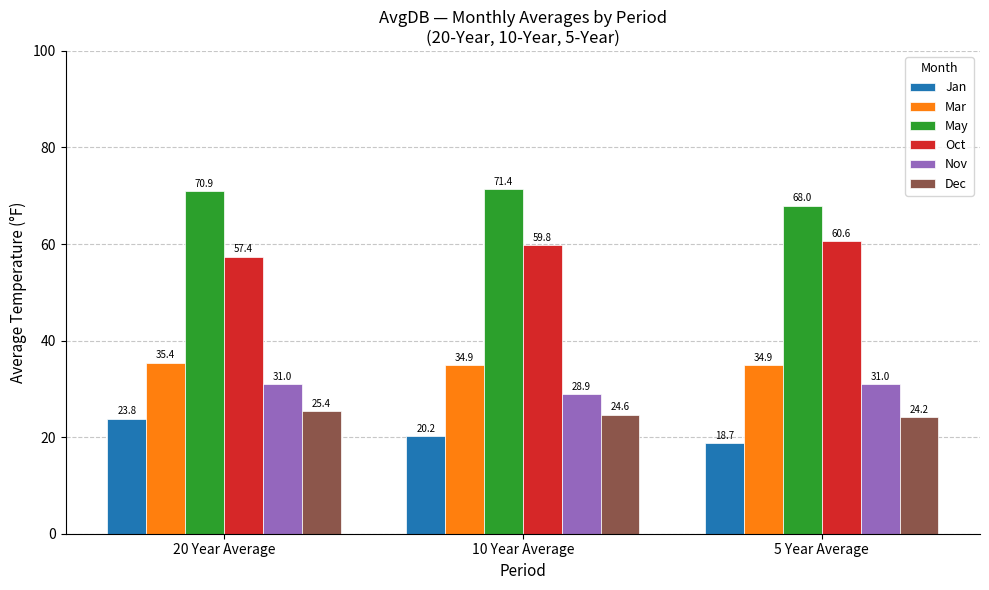

Reading left to right, transcribe all the data shown in this chart.

Jan: 20 Year Average=23.8	10 Year Average=20.2	5 Year Average=18.7
Mar: 20 Year Average=35.4	10 Year Average=34.9	5 Year Average=34.9
May: 20 Year Average=70.9	10 Year Average=71.4	5 Year Average=68.0
Oct: 20 Year Average=57.4	10 Year Average=59.8	5 Year Average=60.6
Nov: 20 Year Average=31.0	10 Year Average=28.9	5 Year Average=31.0
Dec: 20 Year Average=25.4	10 Year Average=24.6	5 Year Average=24.2